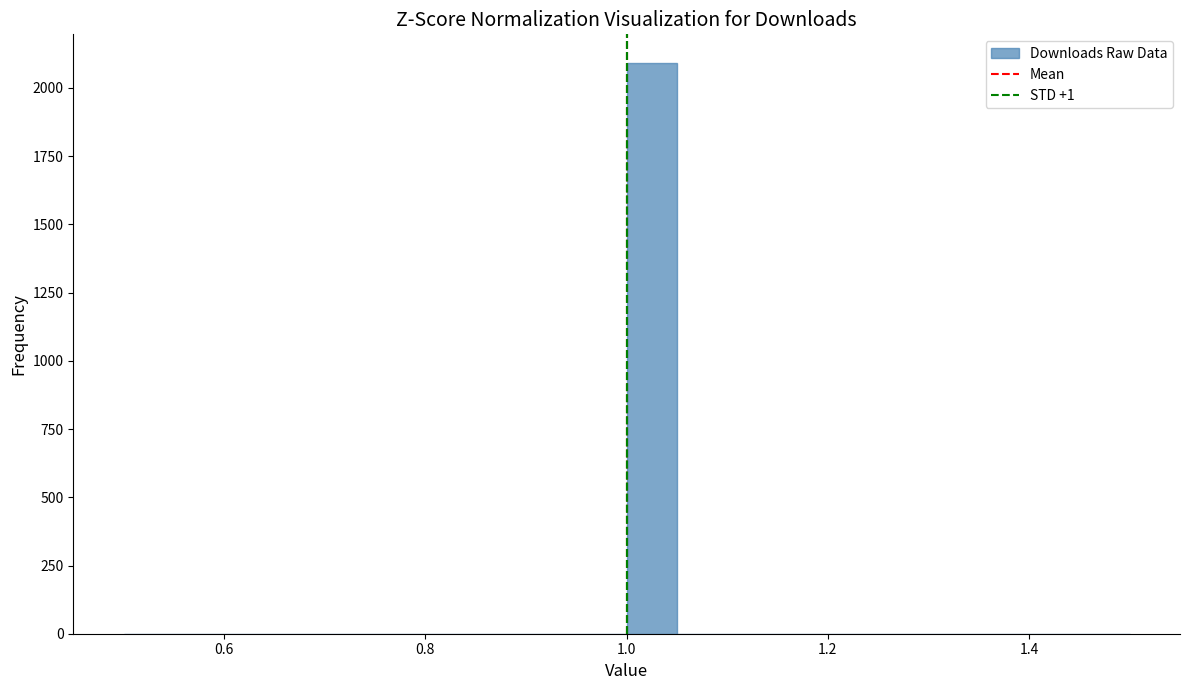

Around what value on the x-axis is the tallest bar? Give the approximate position of its centre, as read against the axis.

1.02